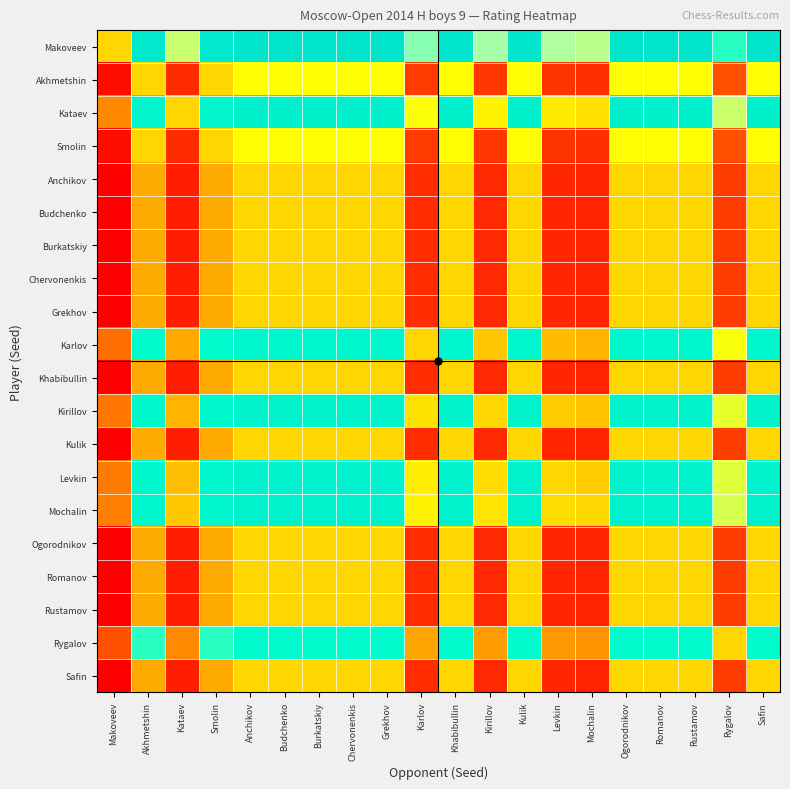

What is the total value across all series at Ogorodnikov?

5515